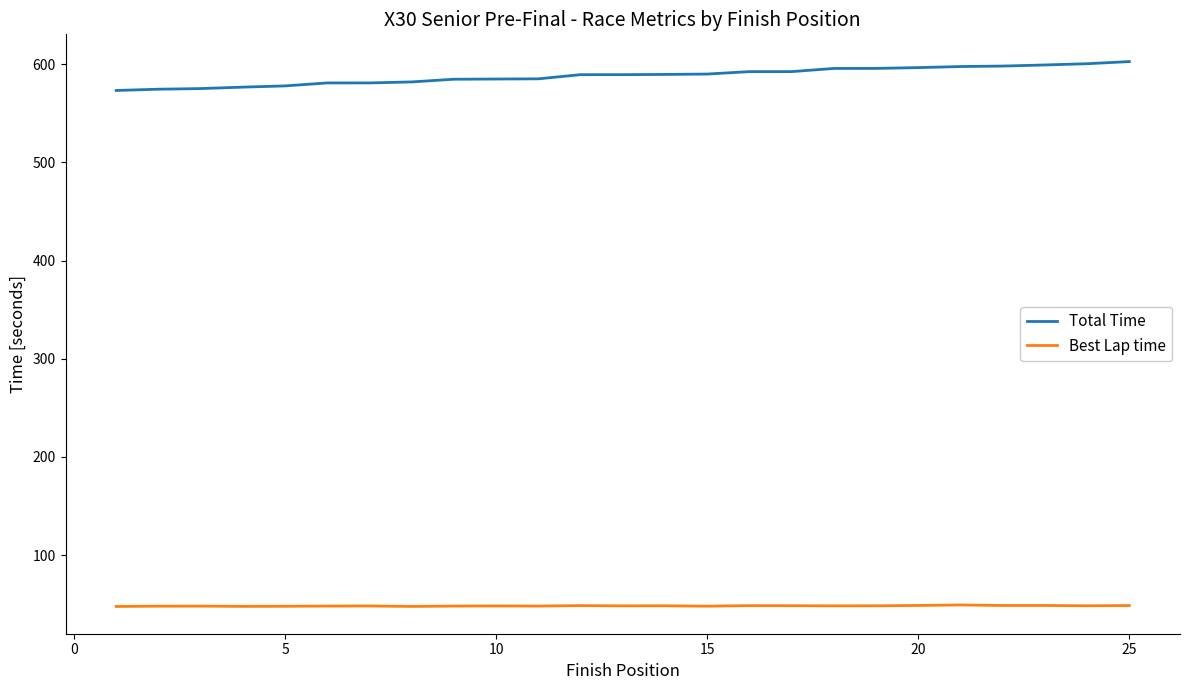

At how many categories does at least one series exceed 67?

25